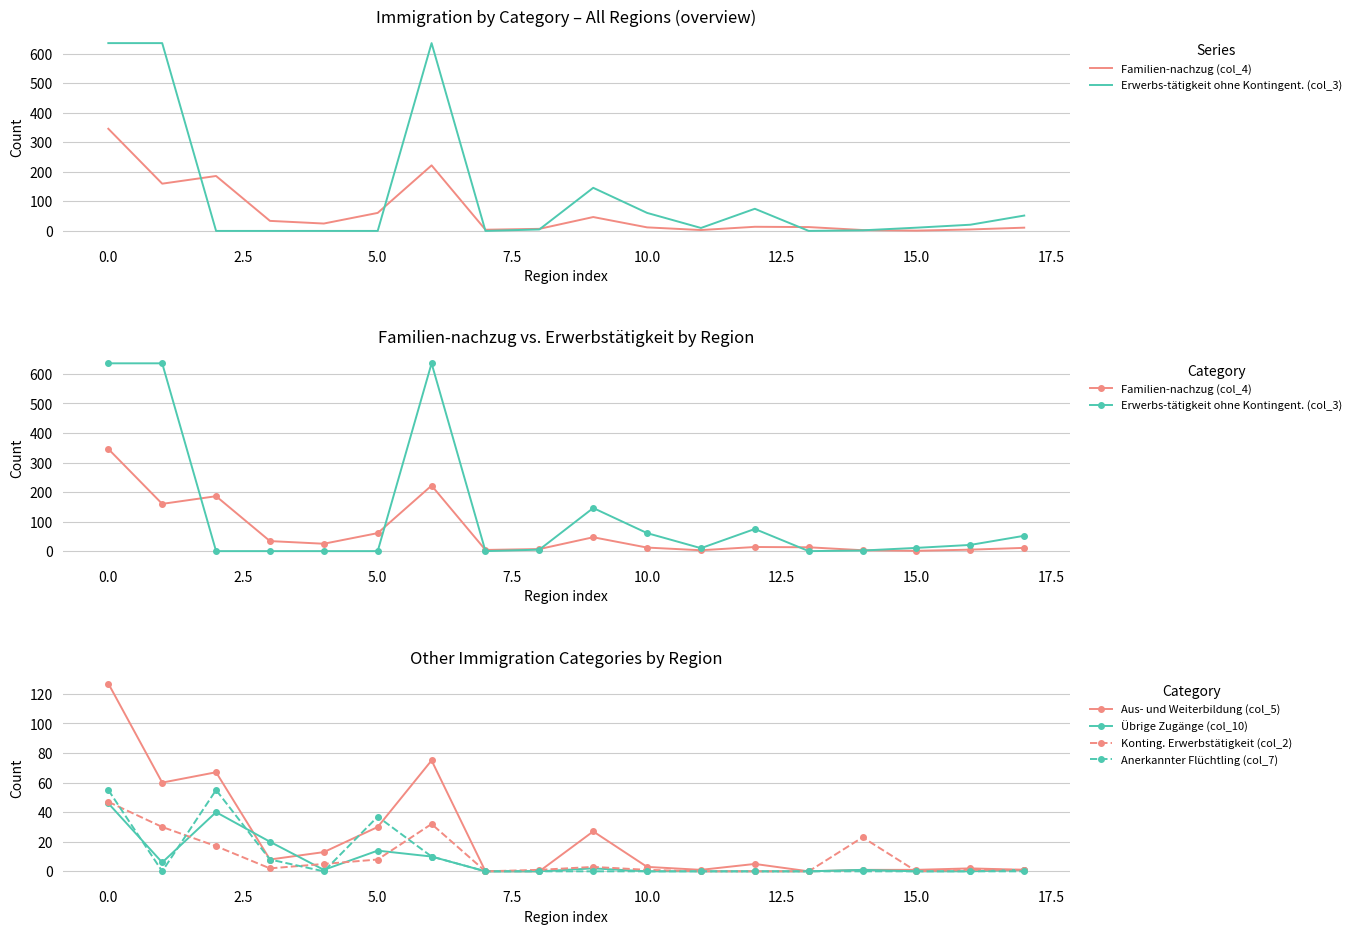

Is this an area chart (filled region under the line)?

No